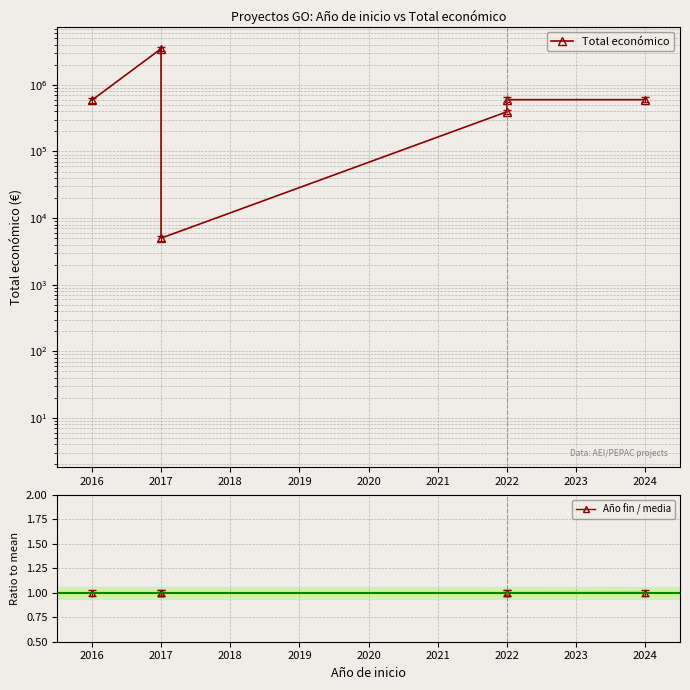

List the series in order of their overall mean, highest first.

Total económico, Año fin / media